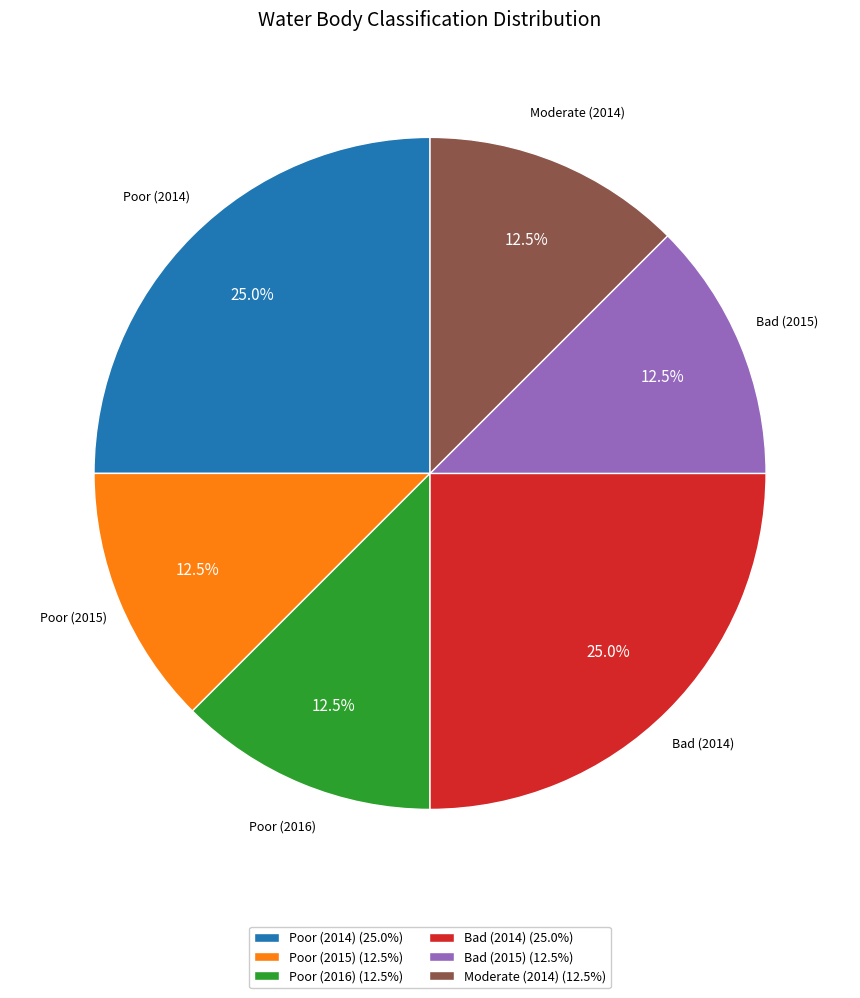

Is Poor (2016) the majority of the pie?

No